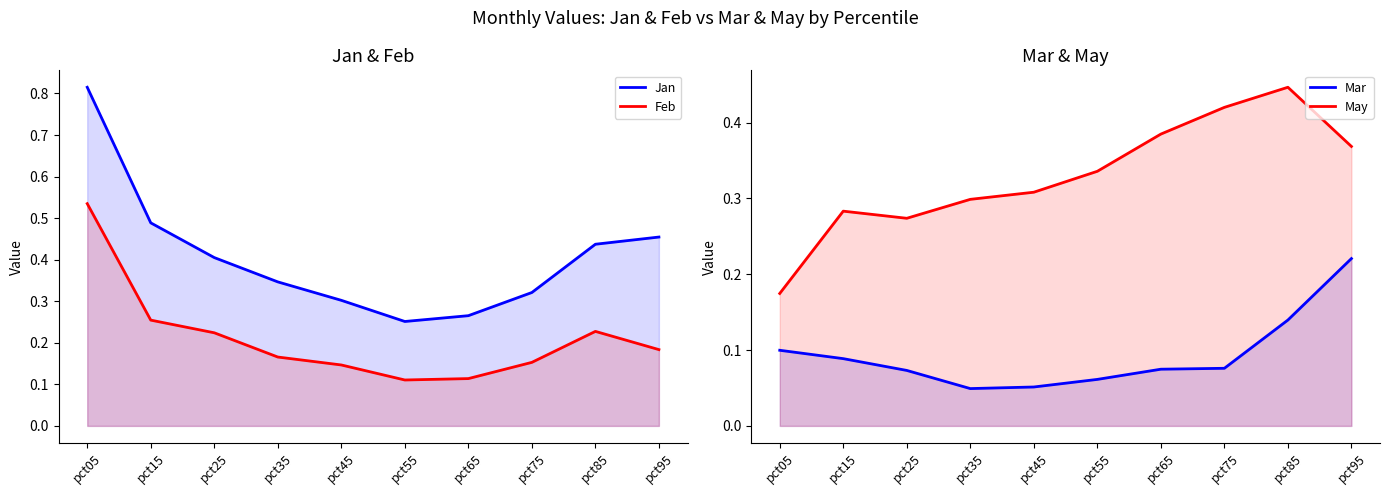

What is the total value across all series at pct05?

1.6